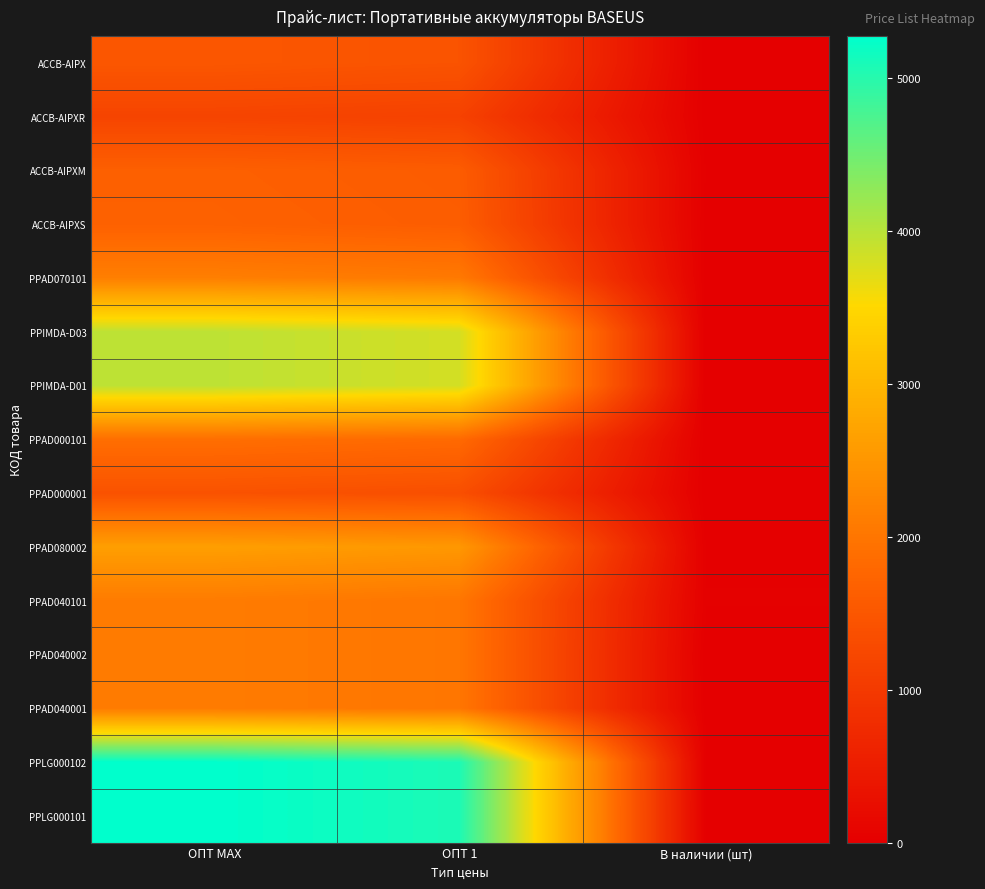

Which has a higher value, ОПТ 1 or В наличии (шт)?

ОПТ 1